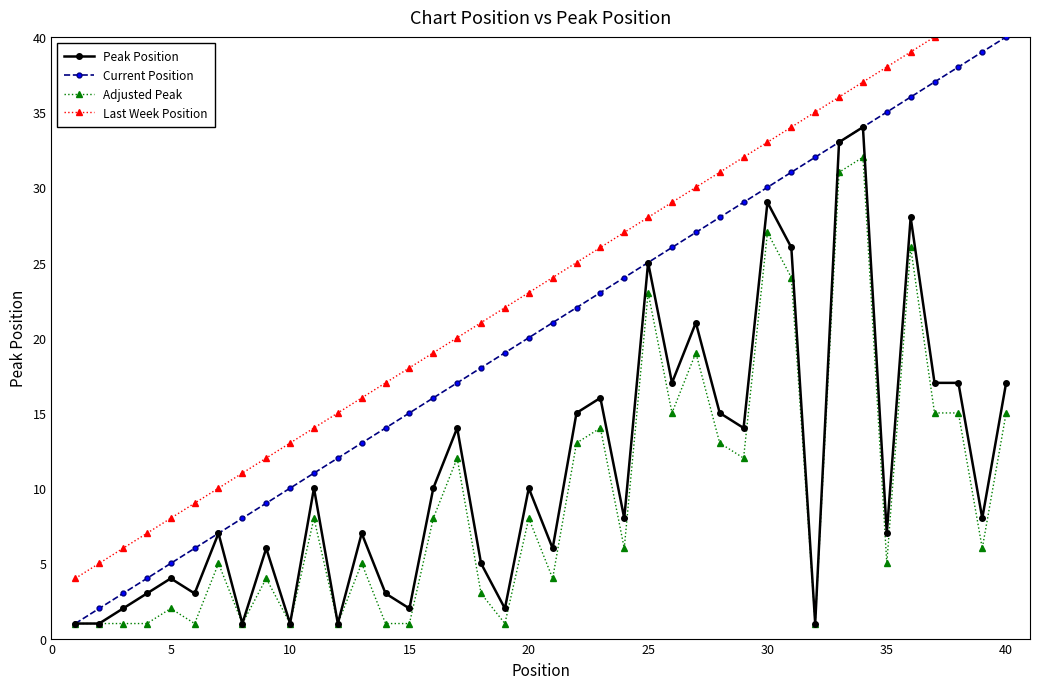

True or false: Current Position has more than 1 points higher than both neighbors.

False